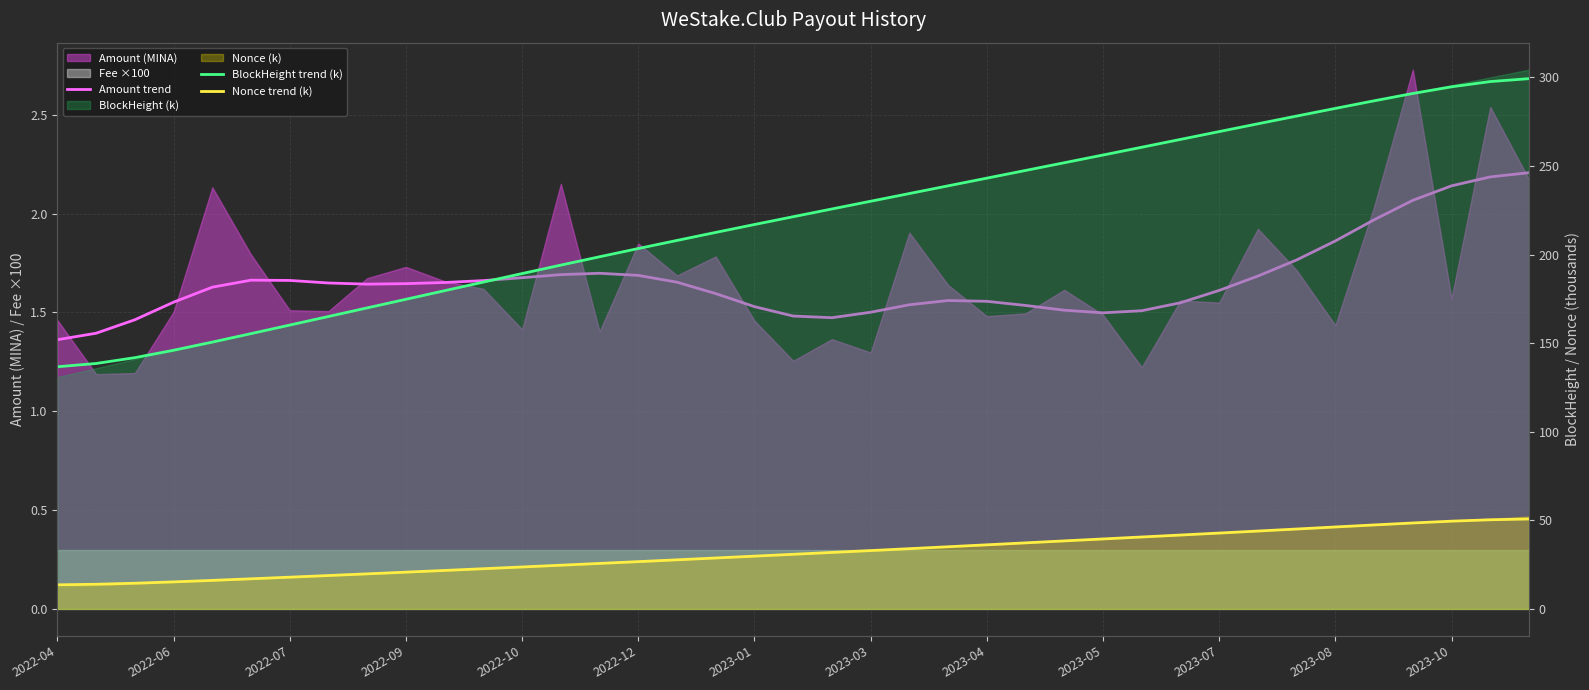

The value of Amount trend at 2023-05 is 1.5. True or false?

True